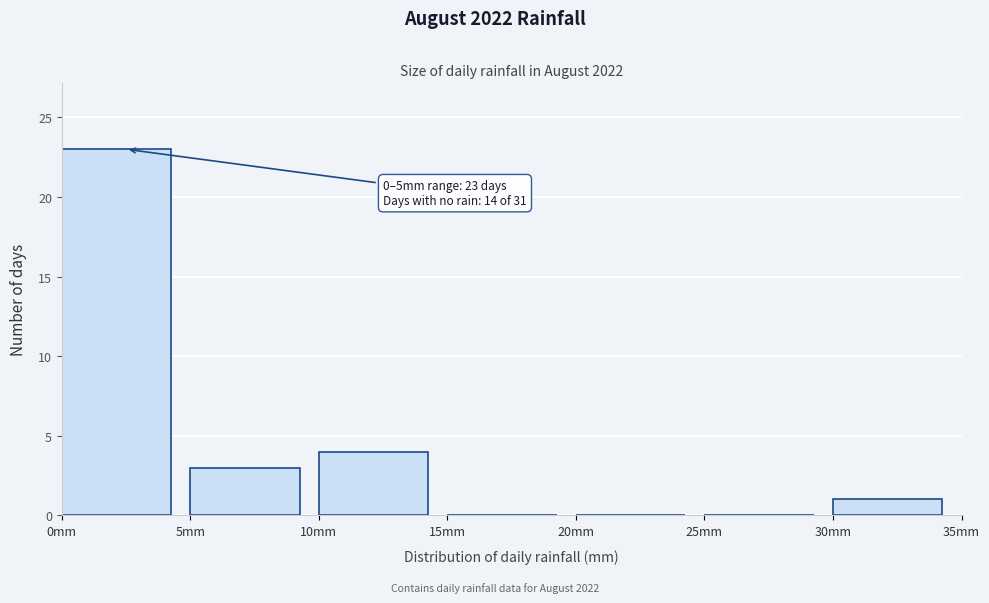

Which range on the x-axis has the tallest bar?

0 to 5